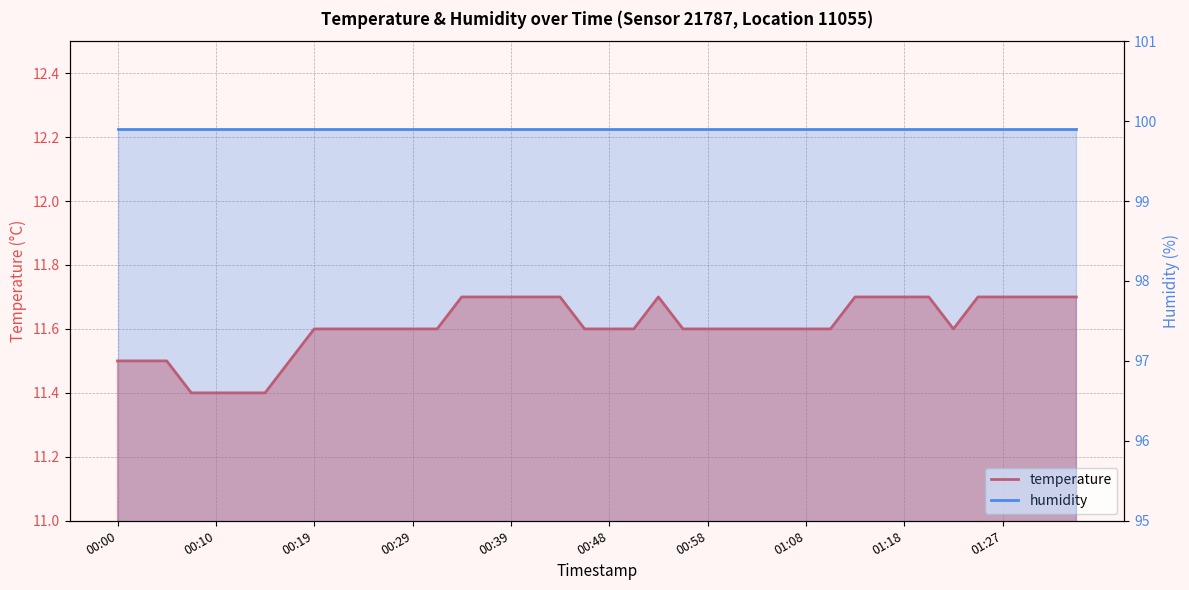

At 15, list the series in order from largest to smallest.

humidity, temperature